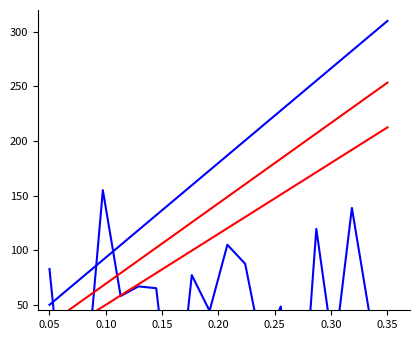

At which category does the chart reach its peak across all series?

0.35